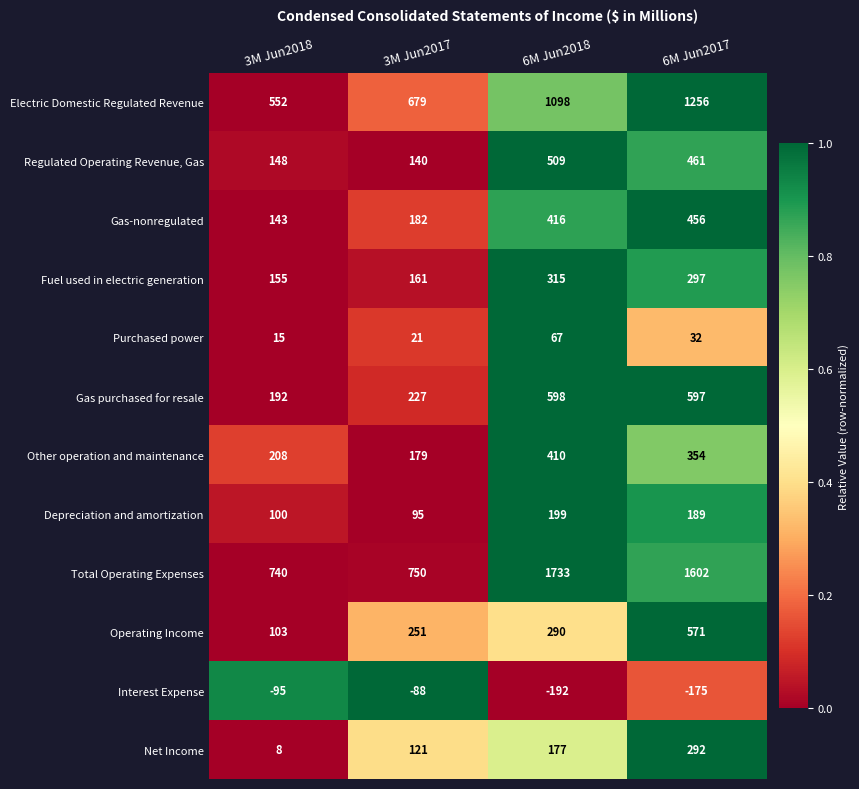

Between 3M Jun2017 and 6M Jun2018, which series saw the biggest shift?

Total Operating Expenses